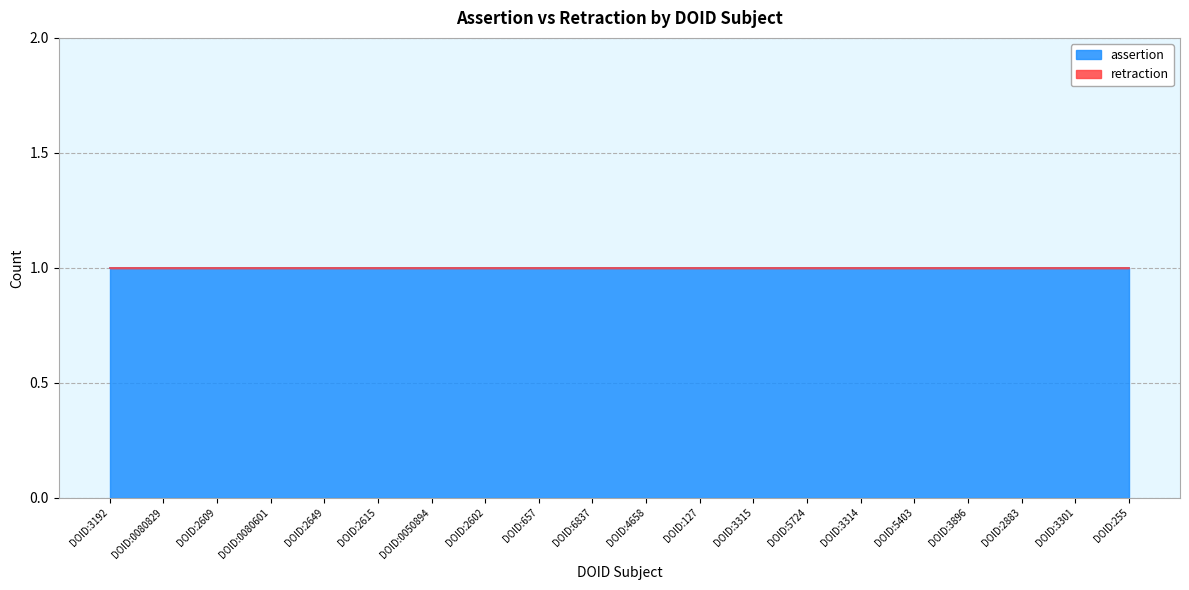

True or false: assertion and retraction cross at least once.

False